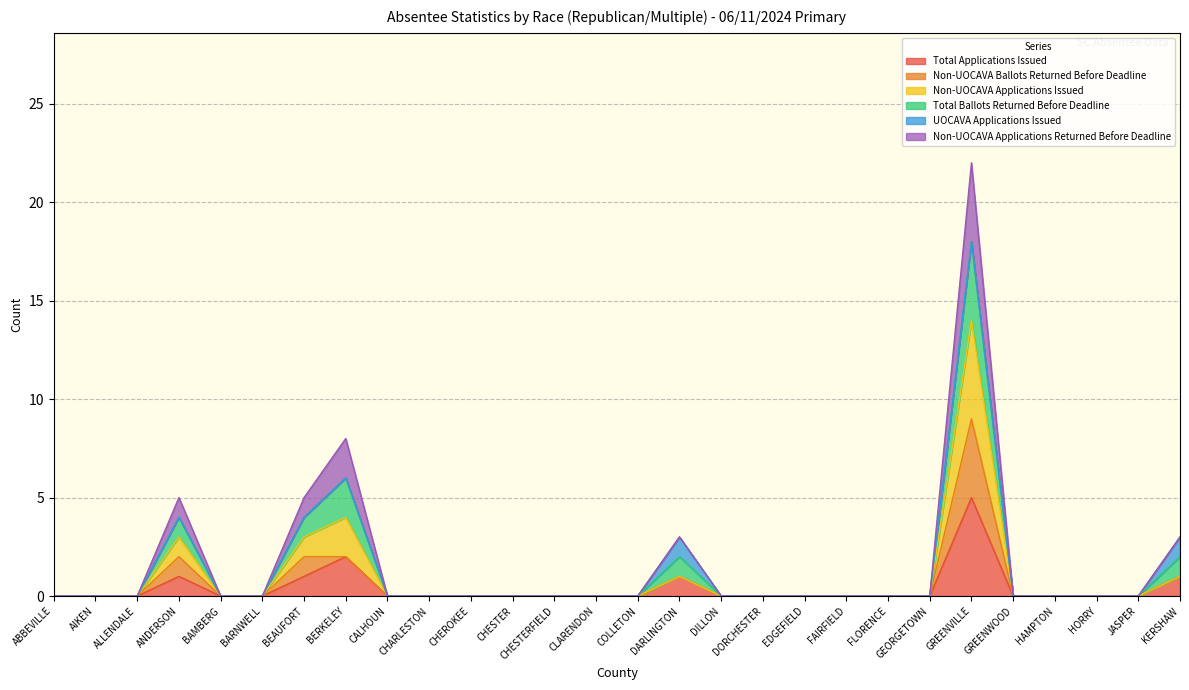

What is the value of the Total Applications Issued point at the 16th from the left?

1